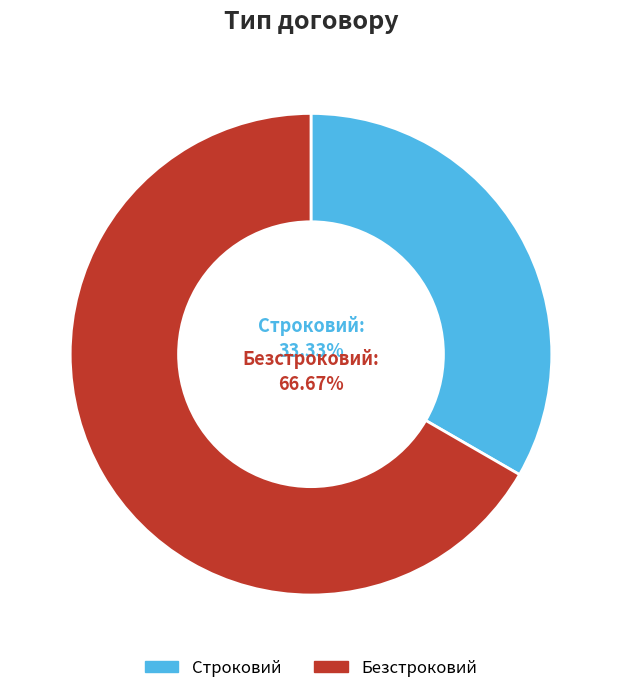

Does Строковий represent more than half of the total?

No